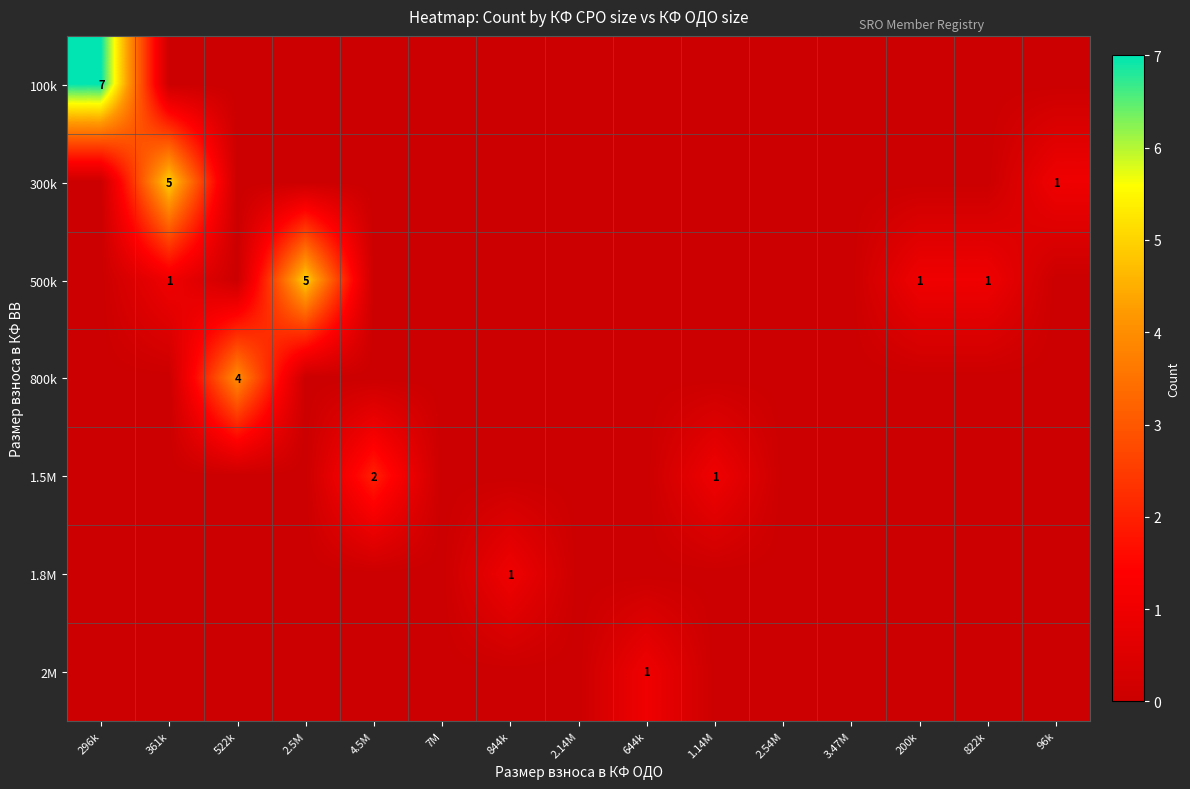

The 500k series shows 1 at 361k. True or false?

True